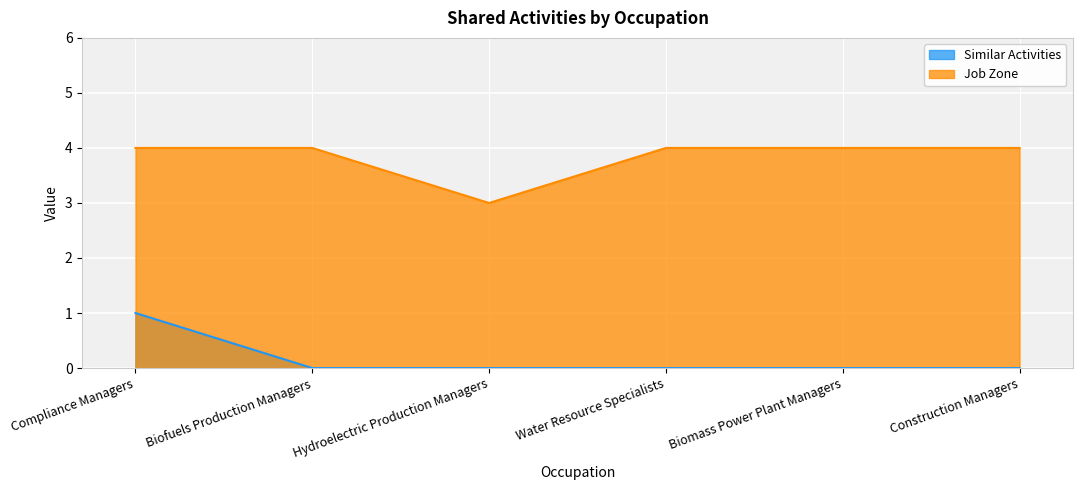

At which label is Similar Activities closest to 0?

Biofuels Production Managers